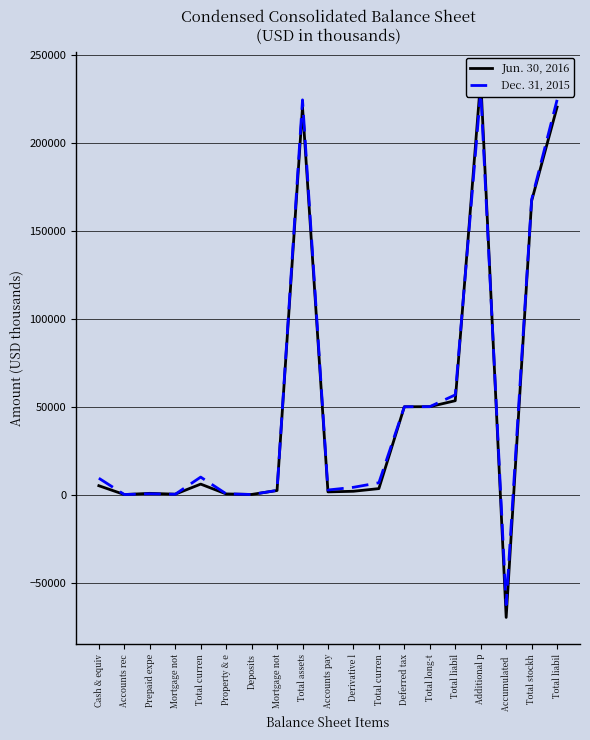

What is the approximate value of Jun. 30, 2016 at Cash & equiv?

5022